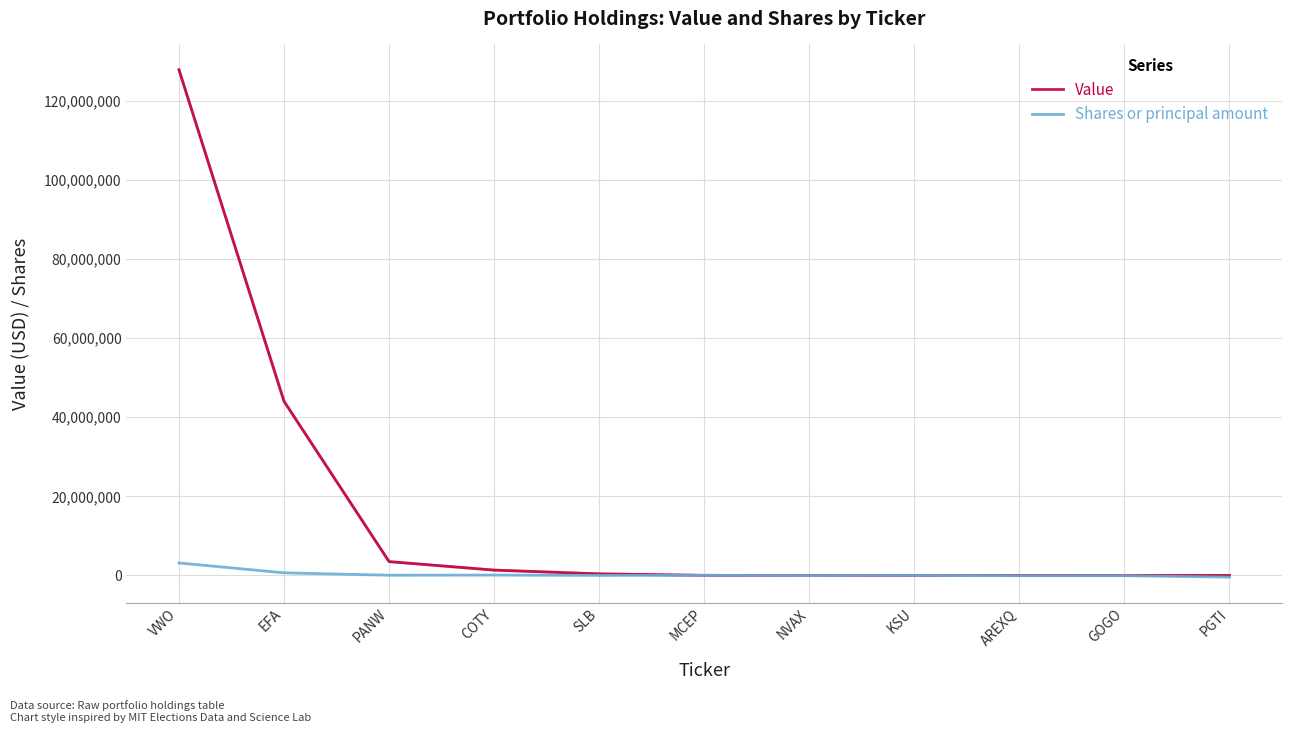

Where does the Value series first go above 23000?

VWO